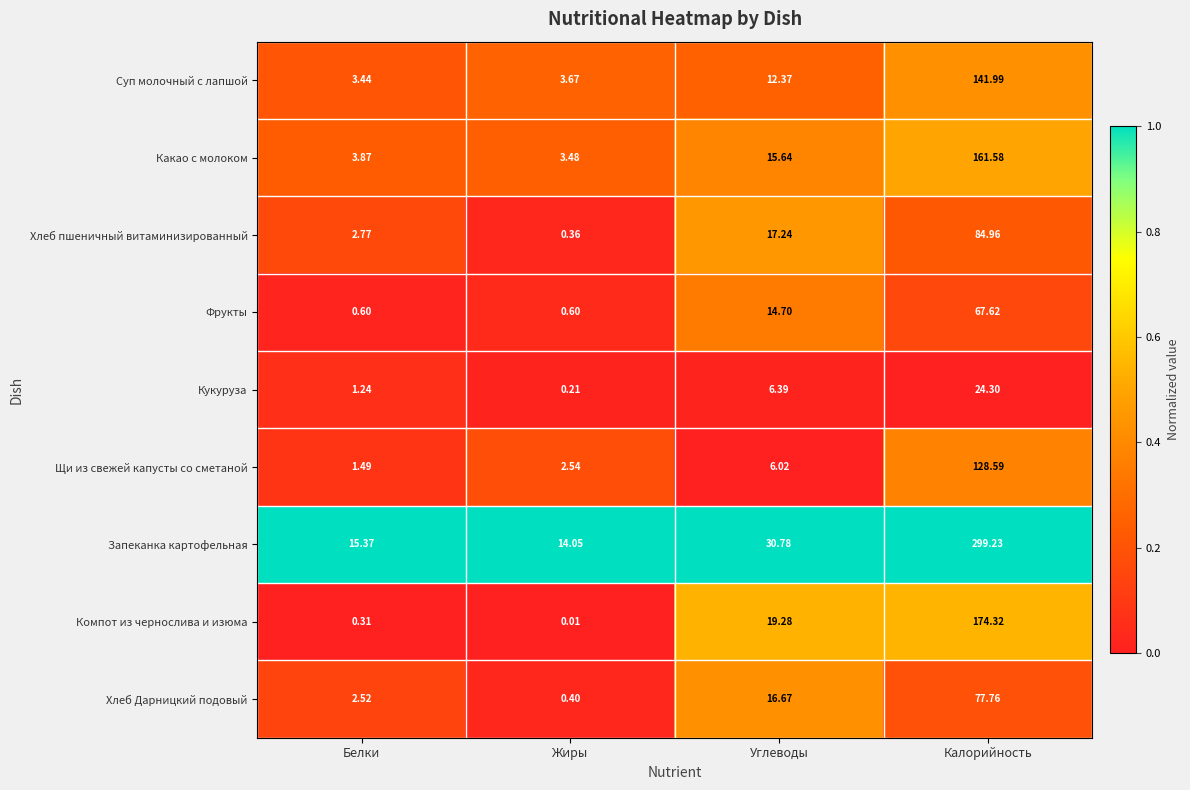

Between Белки and Жиры, which series saw the biggest shift?

Хлеб пшеничный витаминизированный